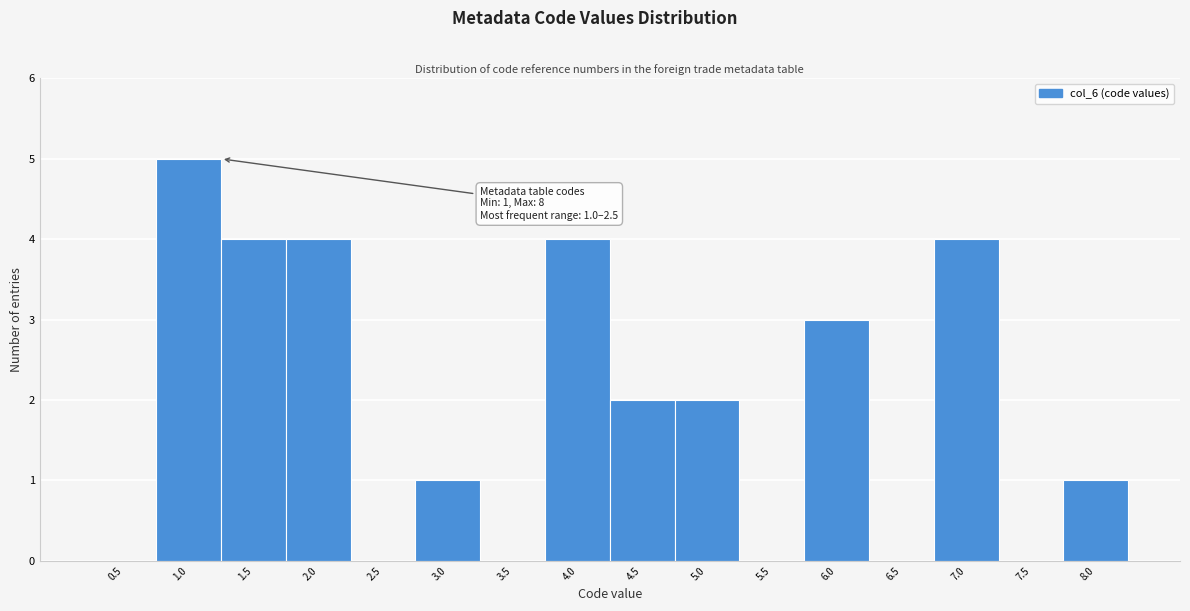

Reading right to left, transcribe all the data shown in this chart.

8.0=1	7.5=0	7.0=4	6.5=0	6.0=3	5.5=0	5.0=2	4.5=2	4.0=4	3.5=0	3.0=1	2.5=0	2.0=4	1.5=4	1.0=5	0.5=0